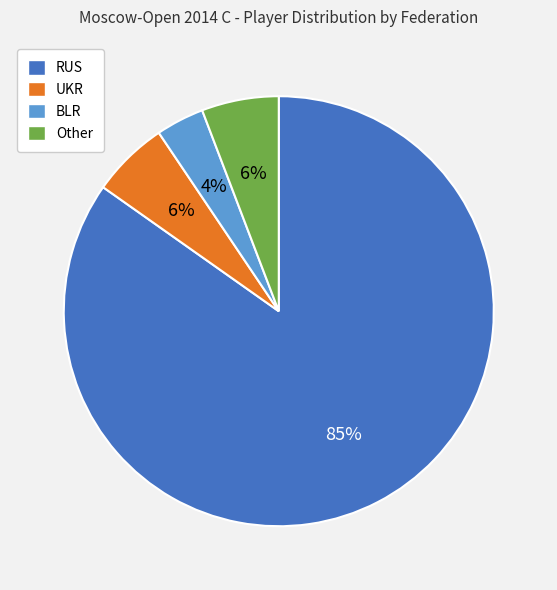

To the nearest percent, what is the difference between the BLR and Other slice percentages?

2%